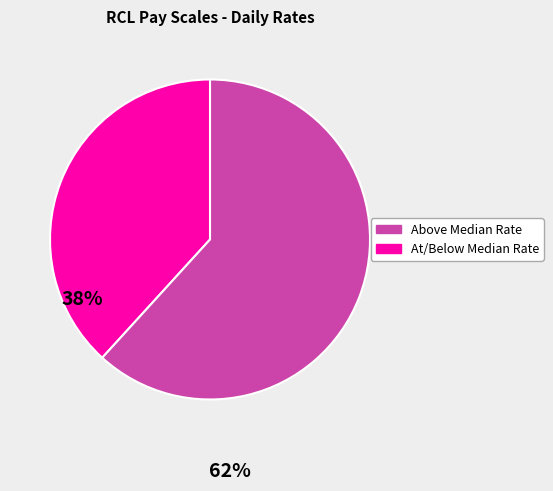

Is there any slice that represents more than half of the pie?

Yes